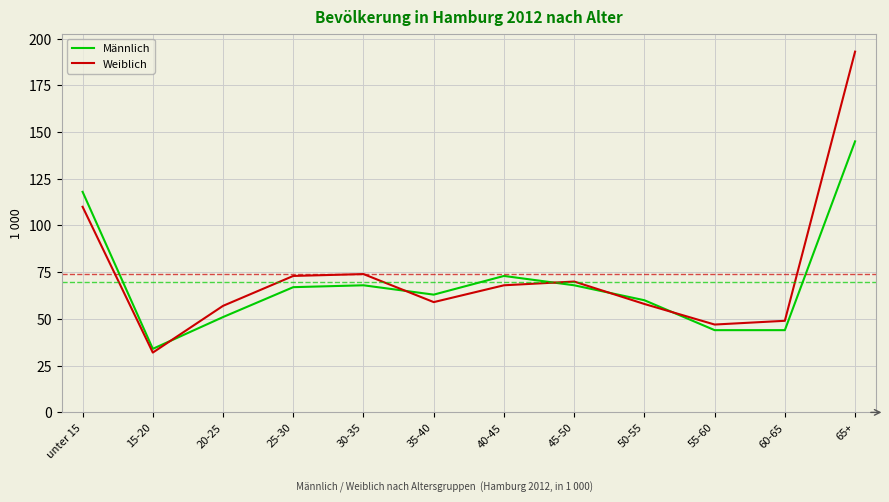

What are all the series names shown in the legend?

Männlich, Weiblich